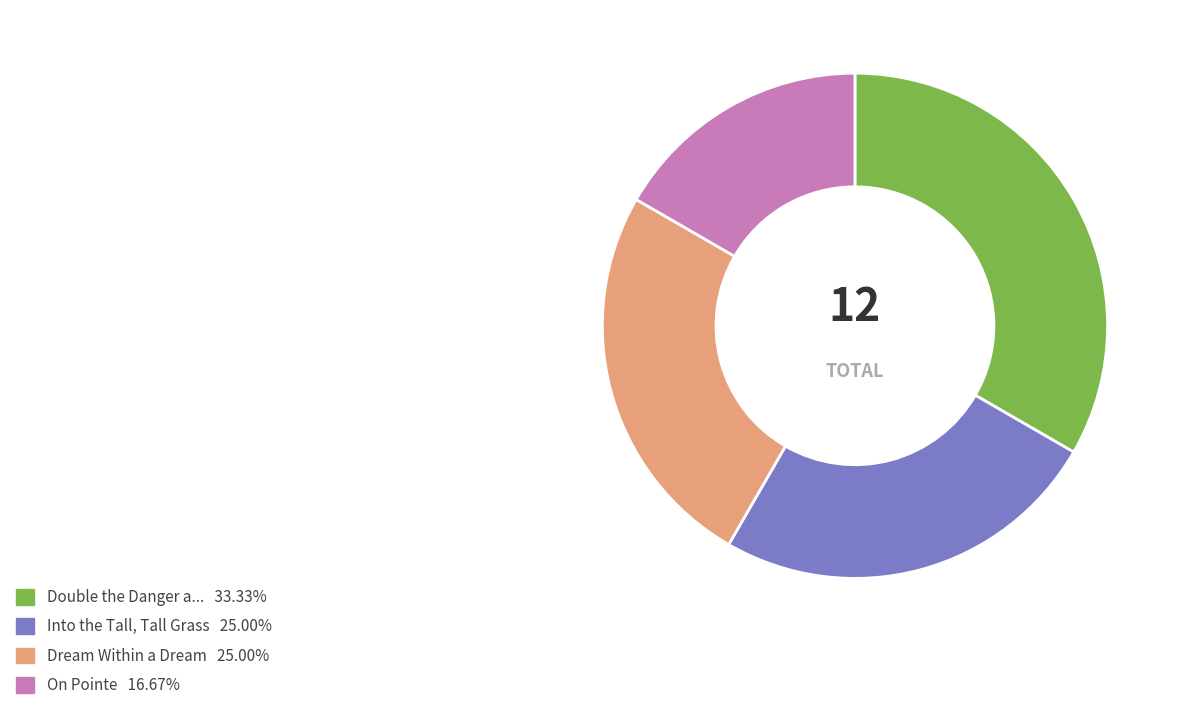

Do Into the Tall, Tall Grass 25.00% and On Pointe 16.67% together represent more than half of the pie?

No